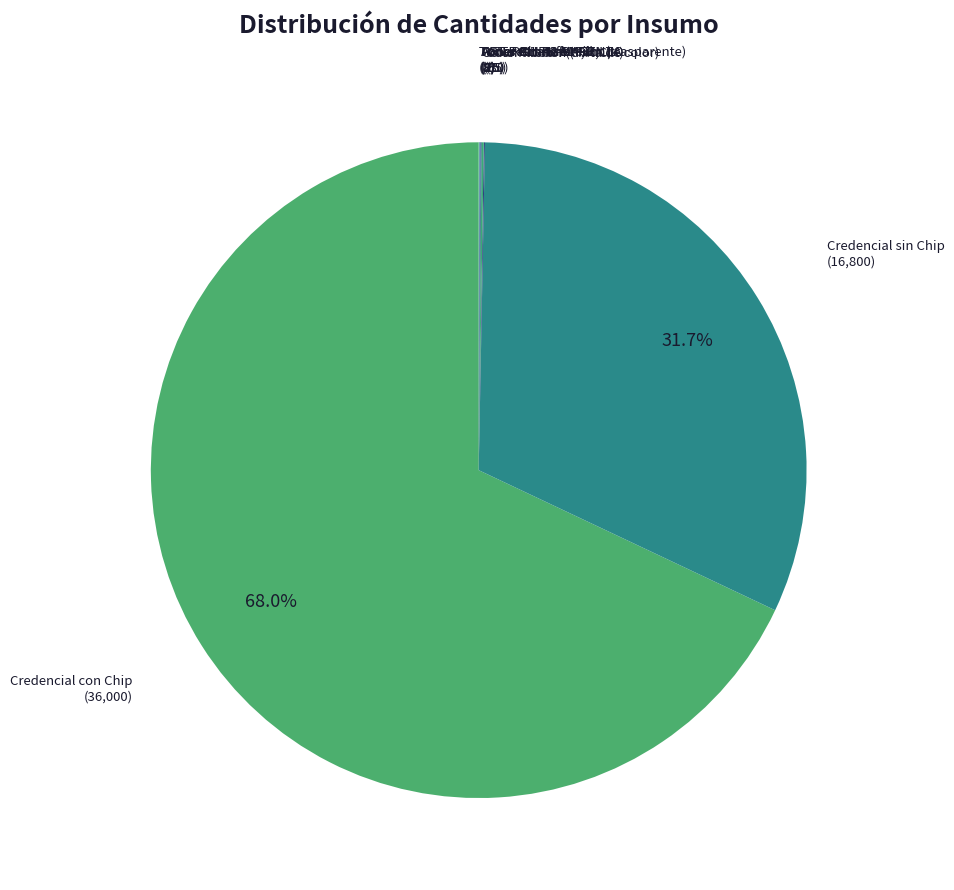

To the nearest percent, what is the difference between the largest and smallest slice percentages?

68%